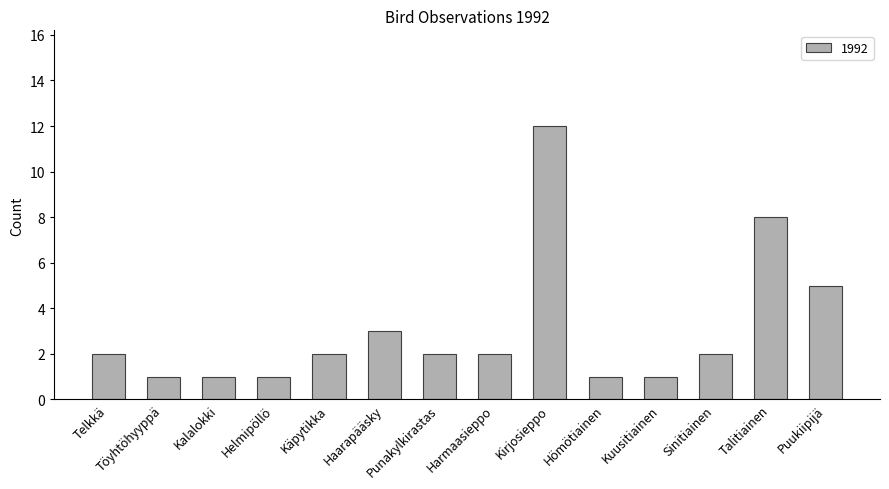

Reading right to left, transcribe all the data shown in this chart.

5	8	2	1	1	12	2	2	3	2	1	1	1	2